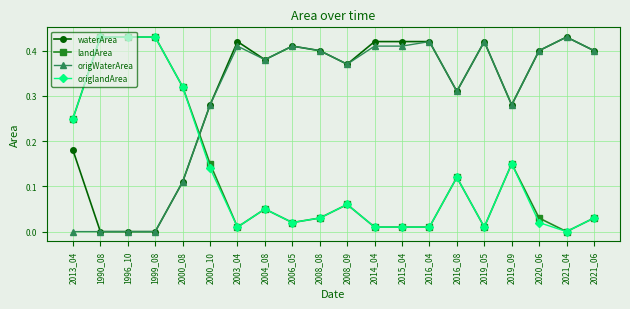

What are all the series names shown in the legend?

waterArea, landArea, origWaterArea, origlandArea